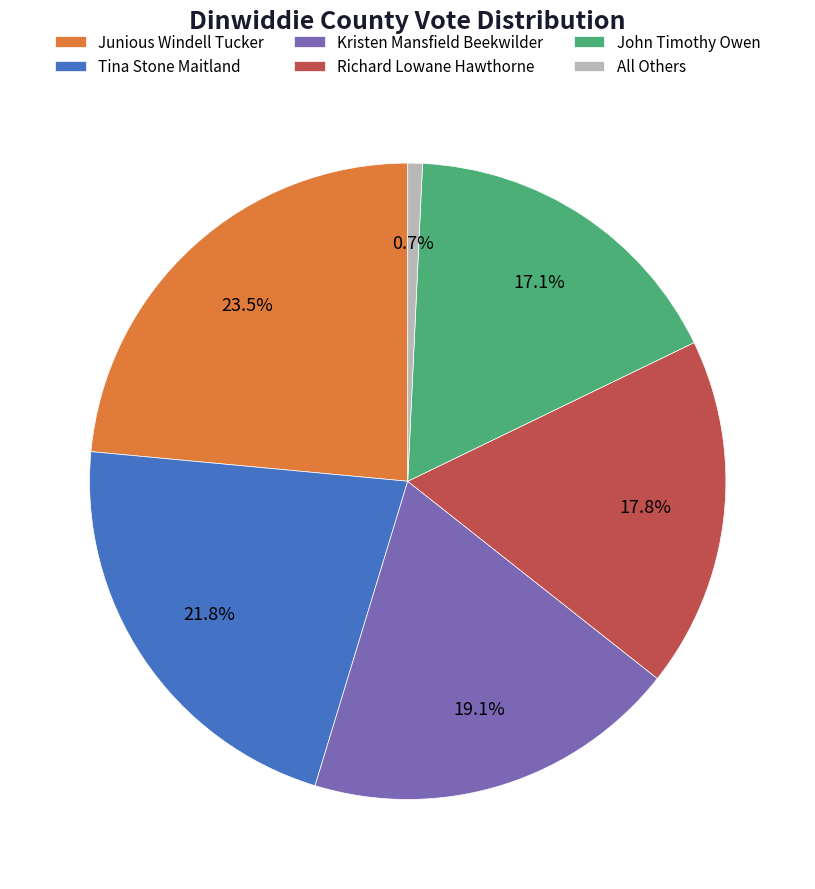

How many slices are in this pie chart?

6